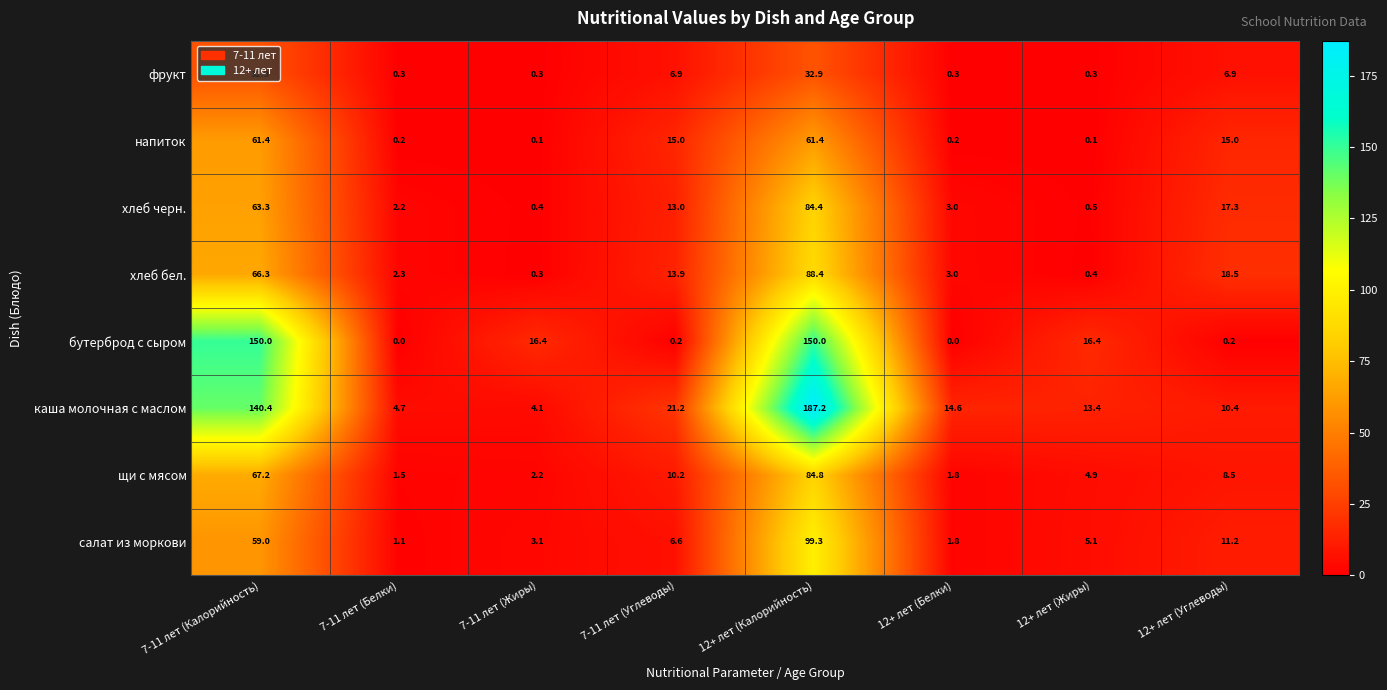

What is the average value of the фрукт series?

10.1